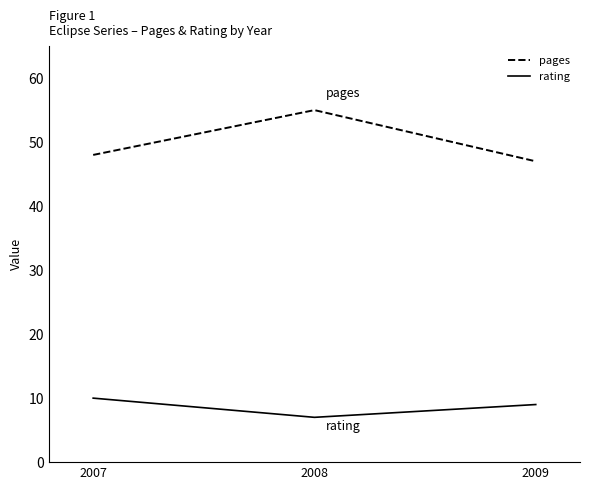

What is the difference between the highest and lowest values at 2009?

38